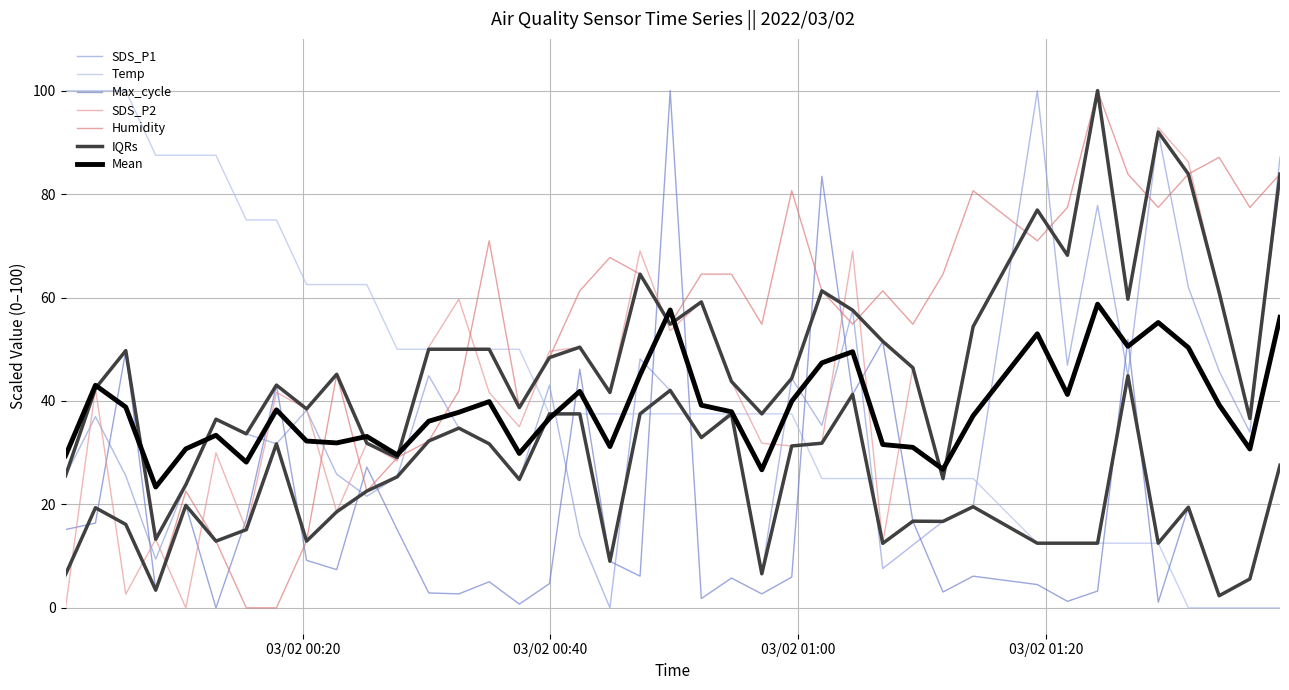

What is the value of the SDS_P2 point at the 29th from the left?

46.4